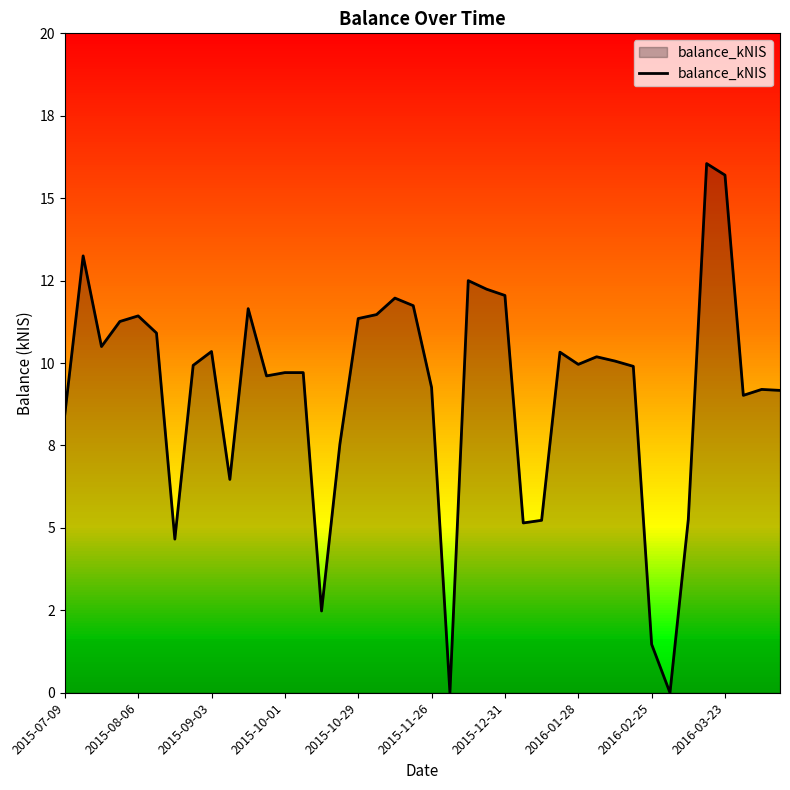

Does the chart display data point markers on the line(s)?

No